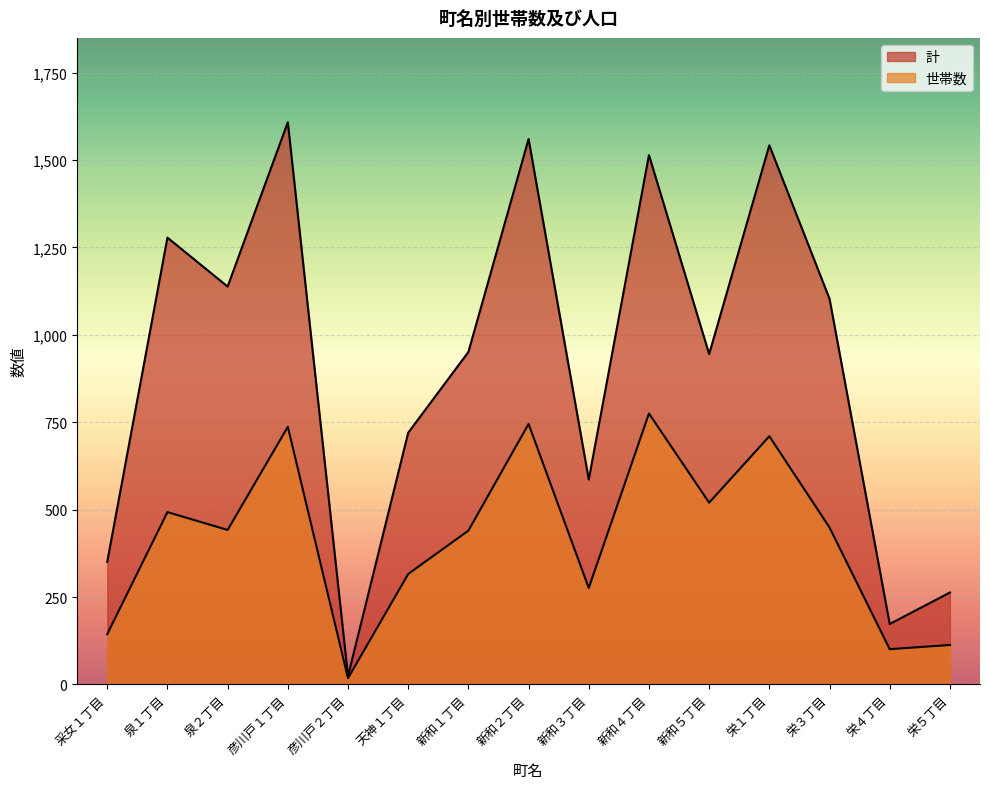

Which series has the widest spread of values?

計